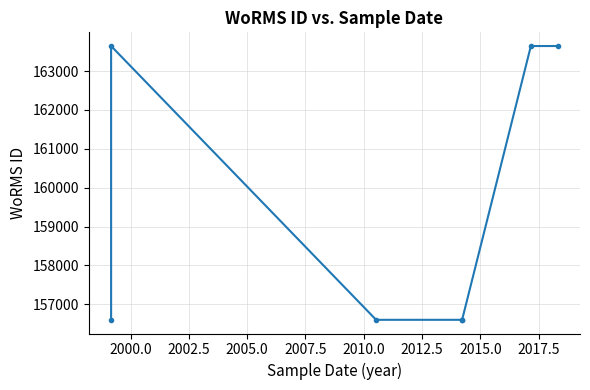

How many lines are shown in the chart?

1